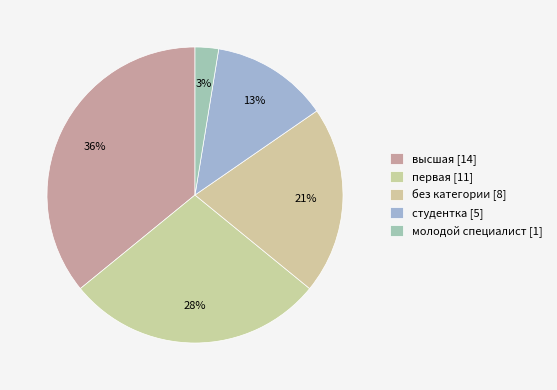

How much of the chart is everything except молодой специалист?

97.4%